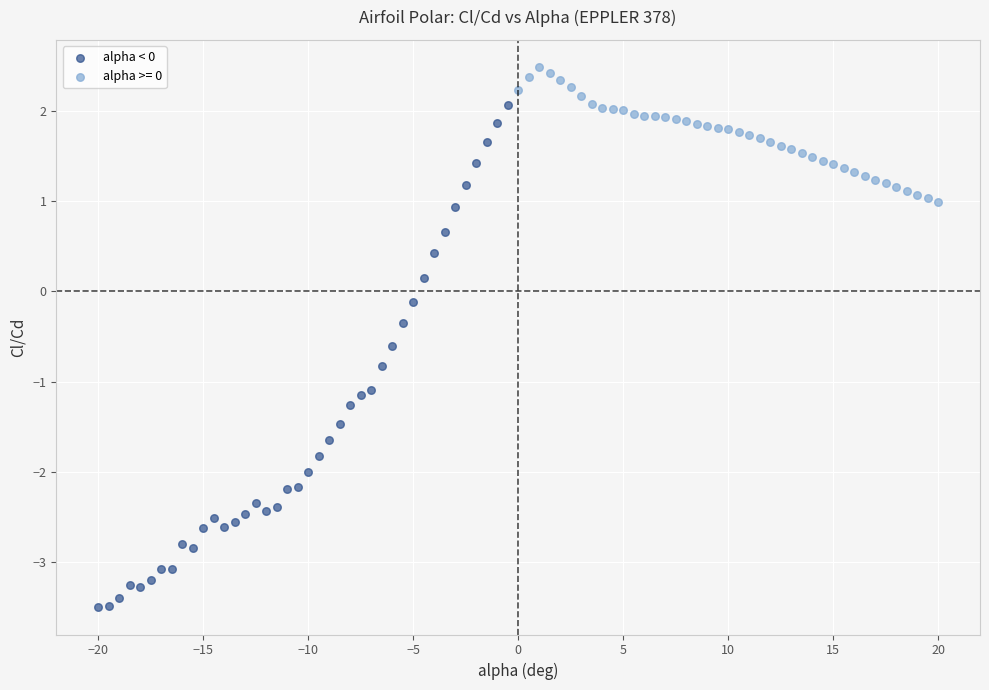

Which series reaches the maximum Y coordinate?

alpha >= 0